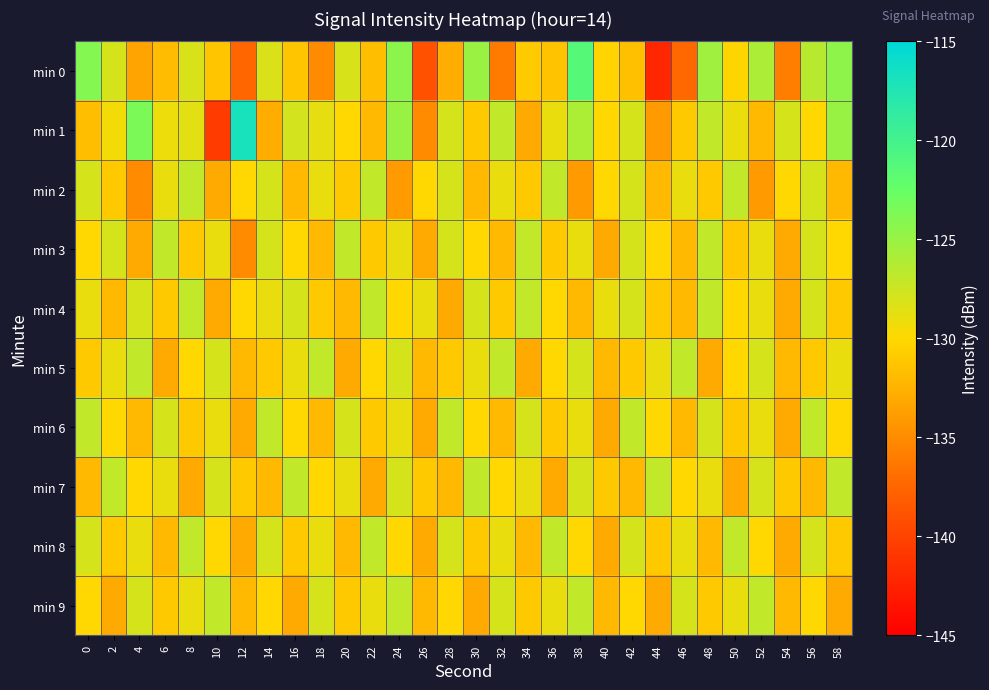

What is the greatest value displayed?

-116.8